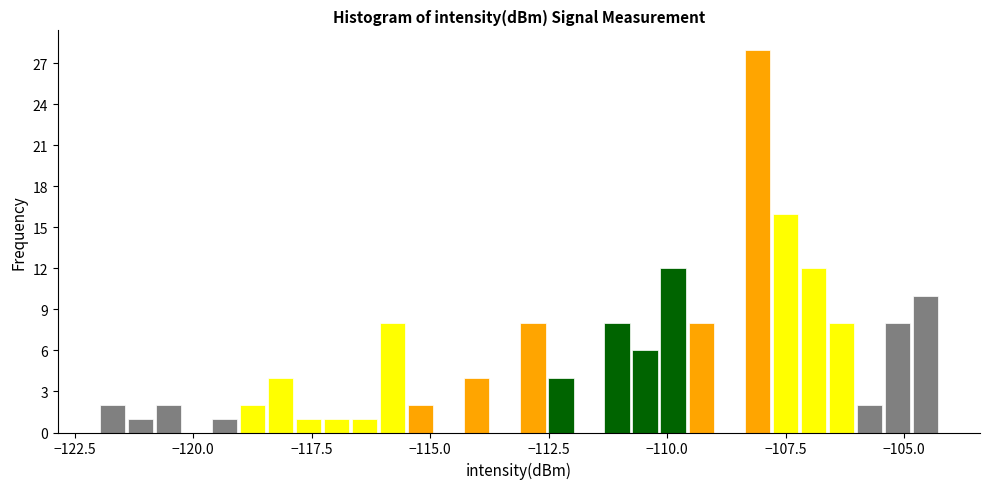

Around what value on the x-axis is the tallest bar? Give the approximate position of its centre, as read against the axis.

-108.0